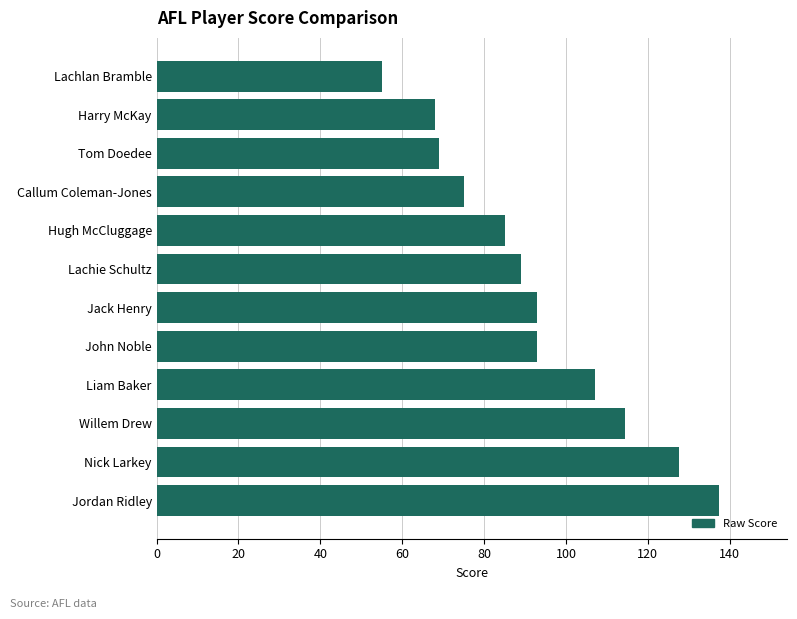

What is the difference between the maximum and minimum values?

82.5